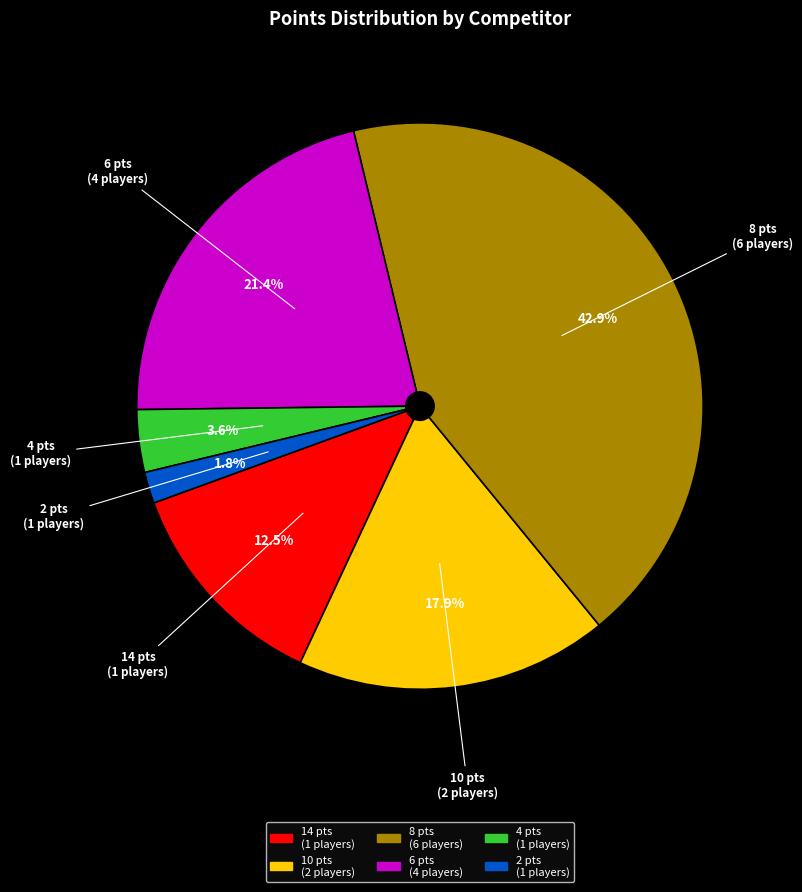

How many segments does this pie chart have?

6